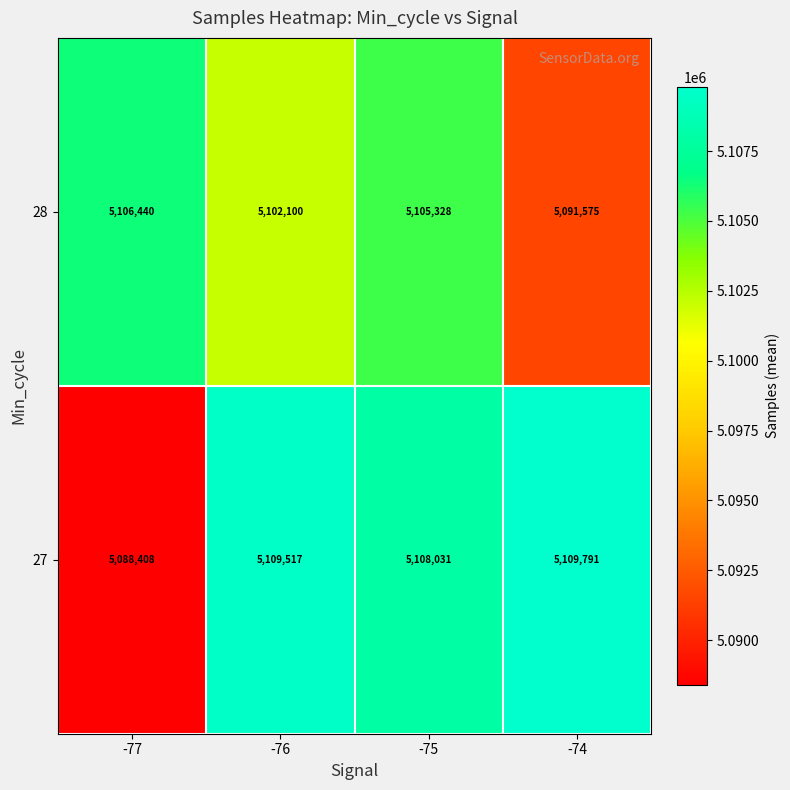

What is the sum of the 28 values at -75 and -74?

10196903